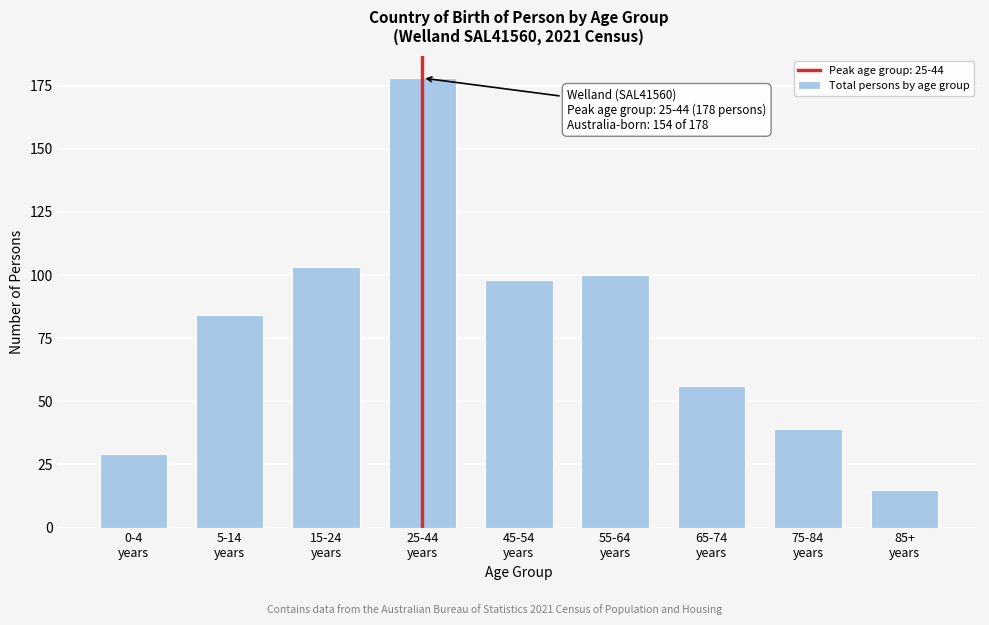

Reading right to left, what are all the values shown in this chart?

15	39	56	100	98	178	103	84	29